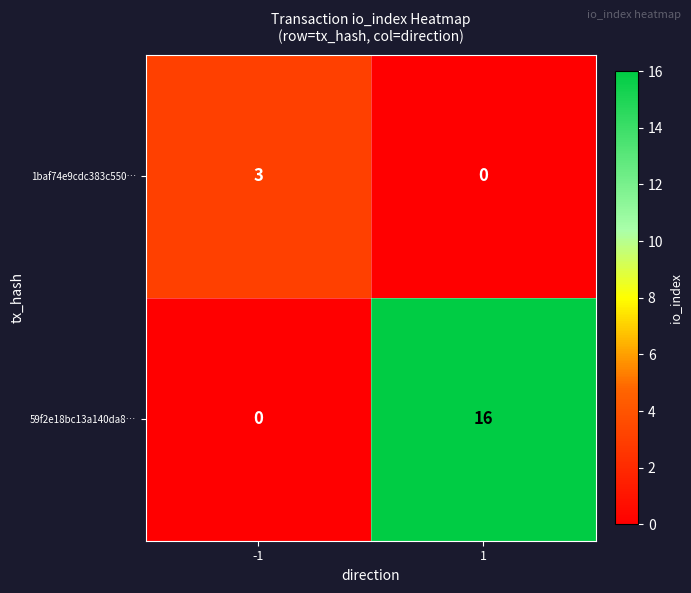

List the series in order of their peak value, lowest first.

1baf74e9cdc383c550…, 59f2e18bc13a140da8…